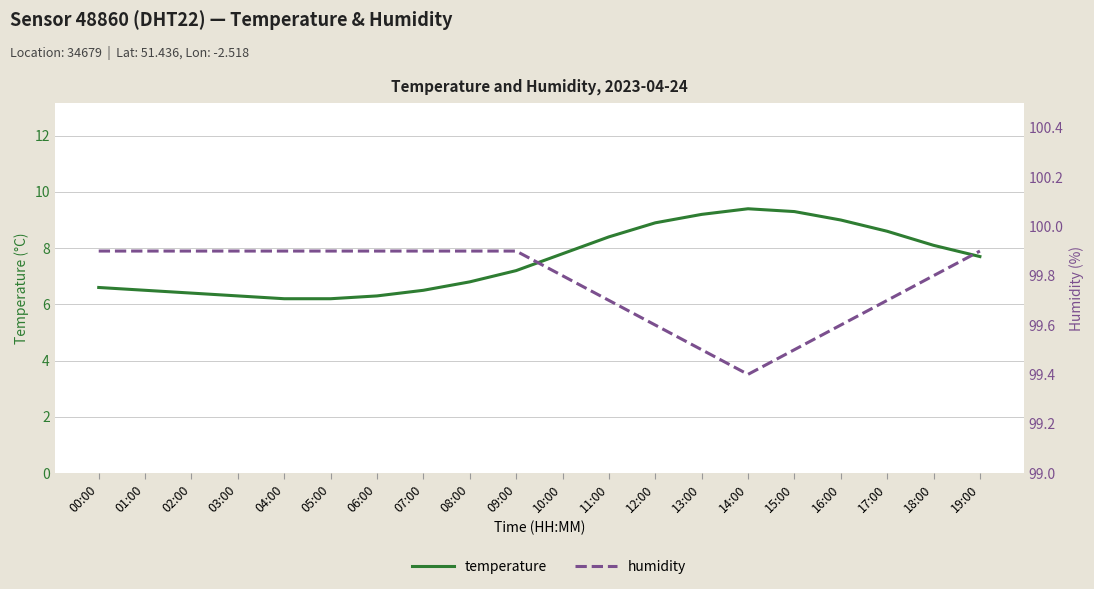

Between 12:00 and 06:00, which is larger?

12:00